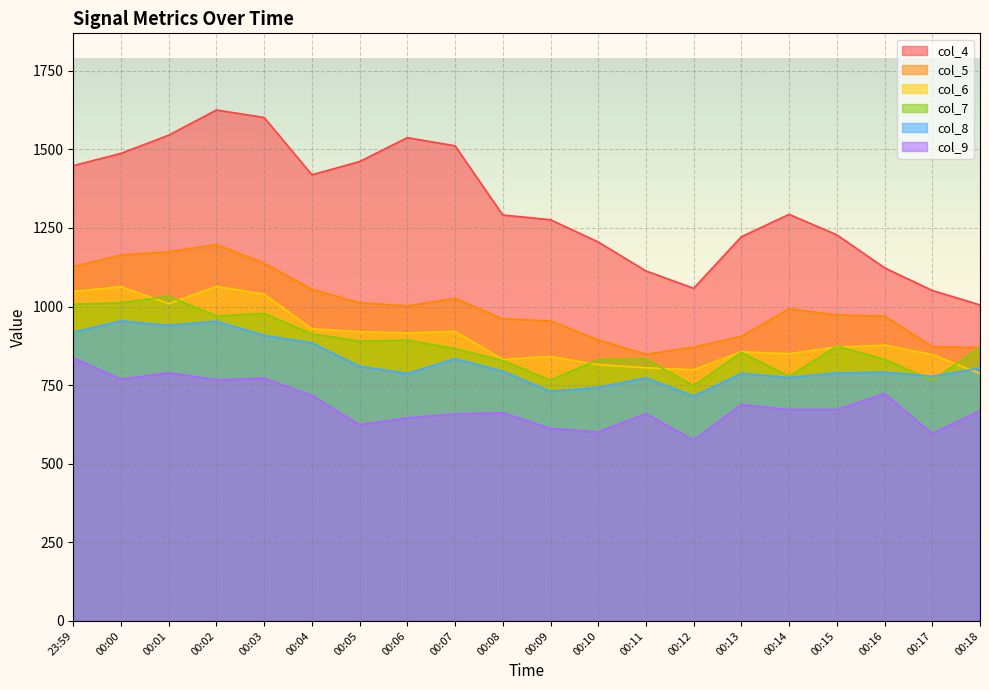

At which label does col_4 first exceed 1293?

23:59